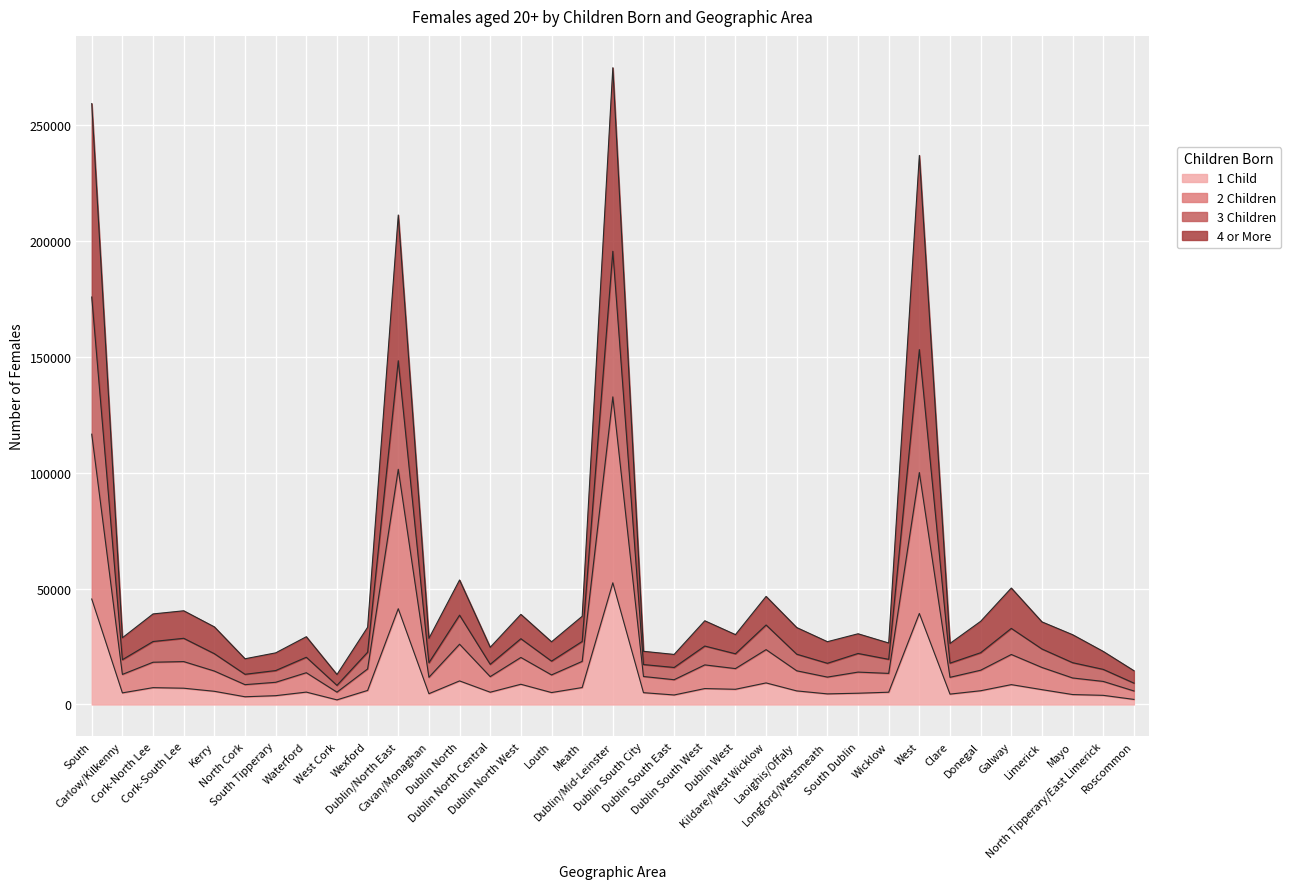

What is the difference between the highest and lowest values at Roscommon?

12378